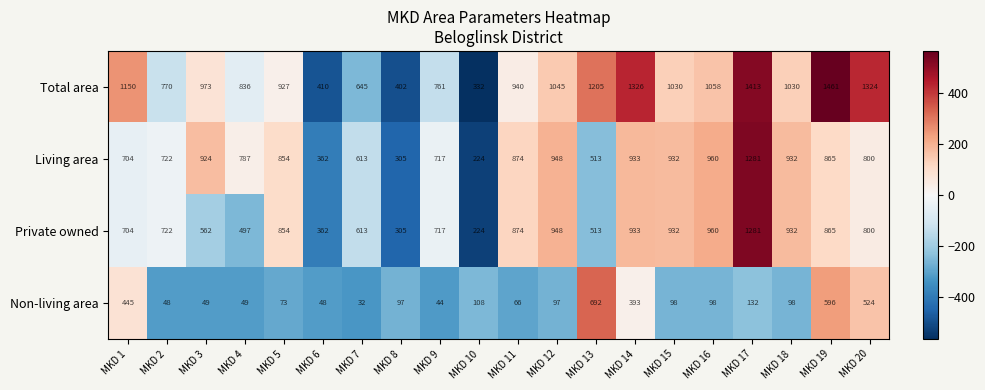

Where is Non-living area nearest to the value 362?

MKD 14